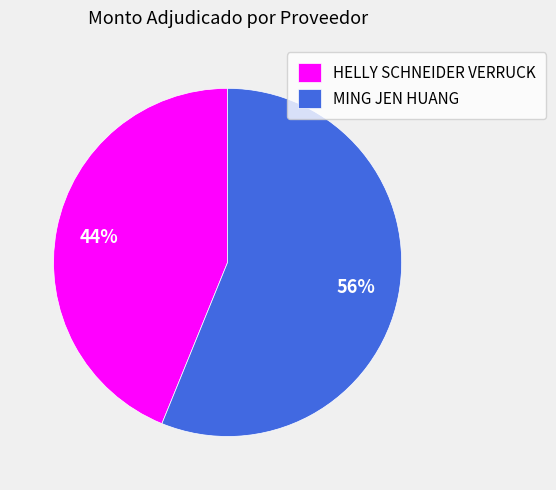

What percentage is the HELLY SCHNEIDER VERRUCK slice, to the nearest percent?

44%